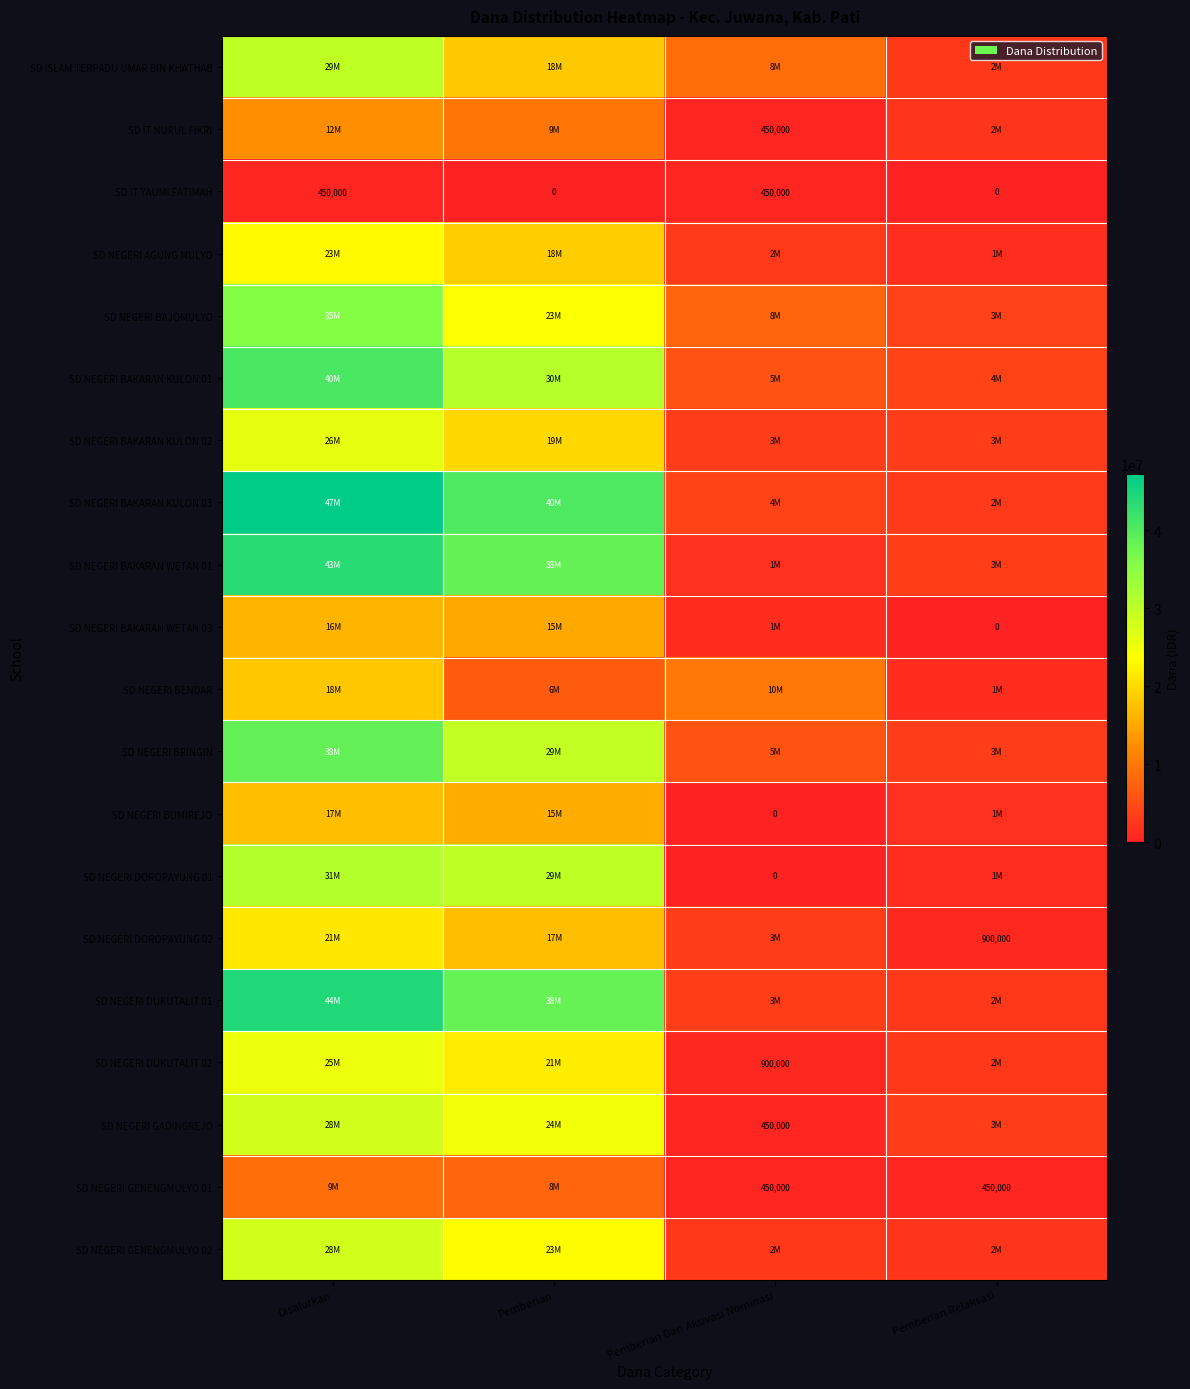

Is it true that SD IT YAUMI FATIMAH equals 191080 at Disalurkan?

False